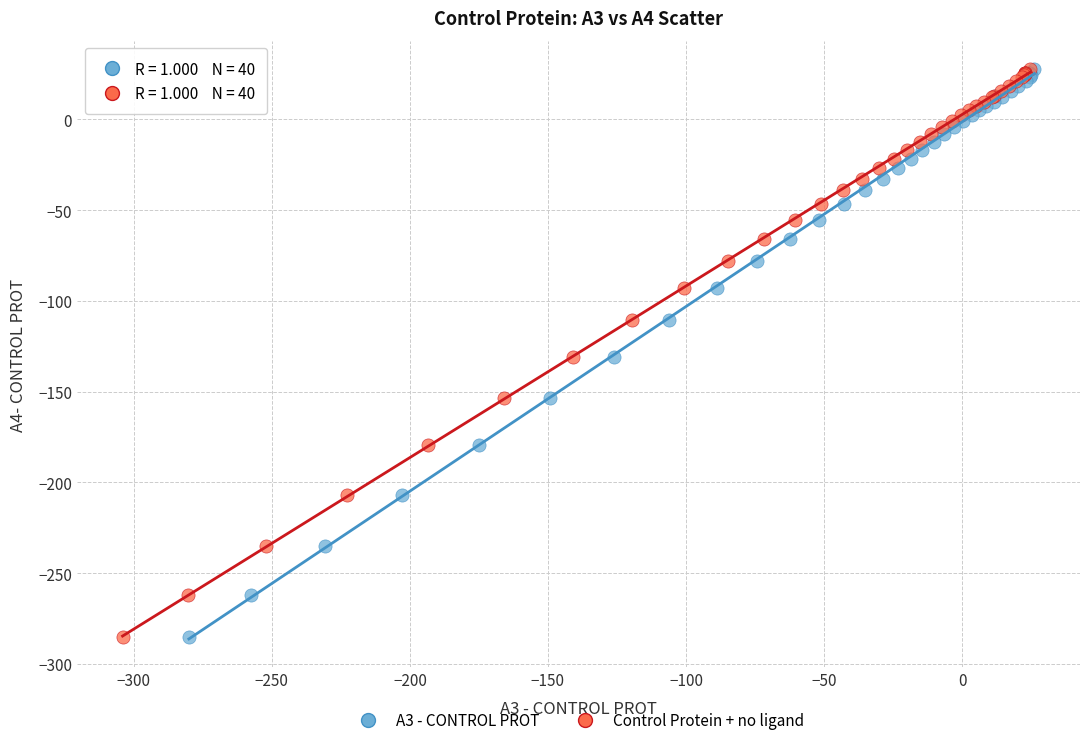

What are all the series names shown in the legend?

A3 - CONTROL PROT, Control Protein + no ligand